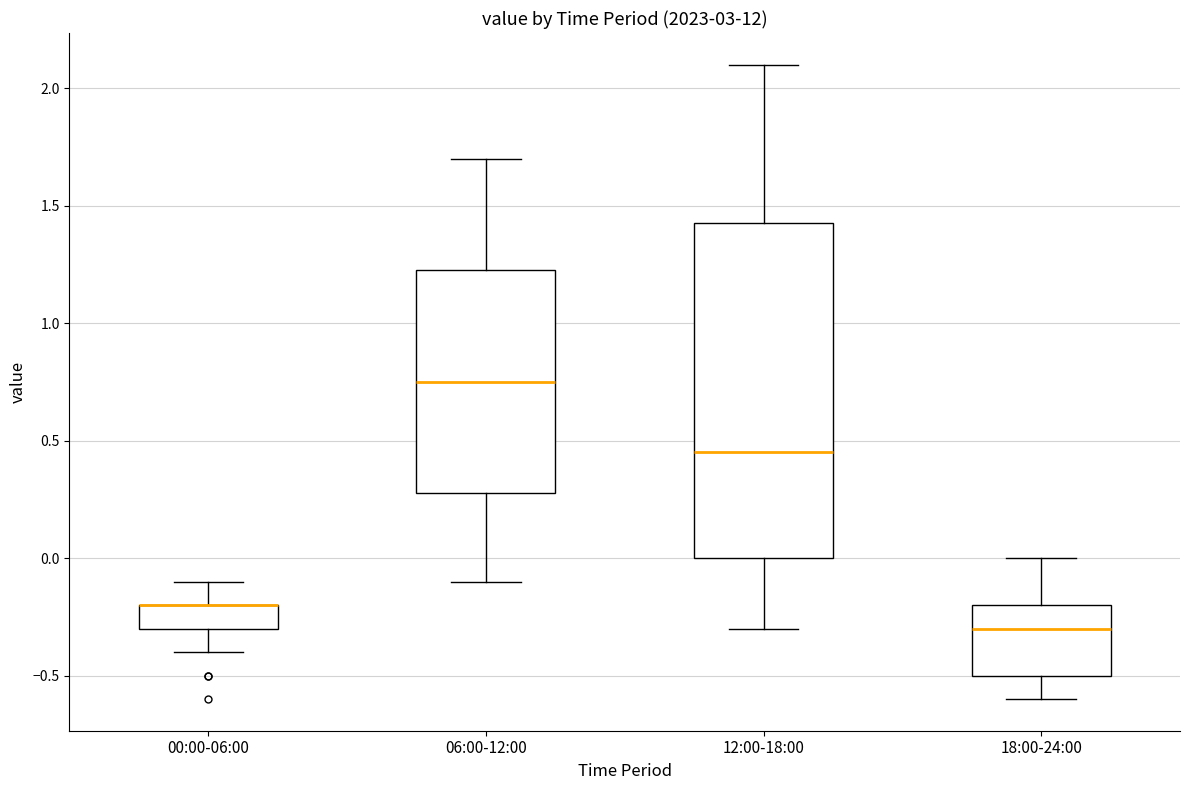

Reading left to right, transcribe this box plot: for each box, give where its median line is, the range the box spans, and where its two whiskers end, as read against the y-axis. The values are not printed on the chart, so give them approximately, as read against the axis.

00:00-06:00: median -0.20 (drawn on the box's upper edge), box -0.30 to -0.20, whiskers -0.40 to -0.10
06:00-12:00: median 0.75, box 0.30 to 1.25, whiskers -0.10 to 1.70
12:00-18:00: median 0.45, box 0.00 to 1.45, whiskers -0.30 to 2.10
18:00-24:00: median -0.30, box -0.50 to -0.20, whiskers -0.60 to 0.00